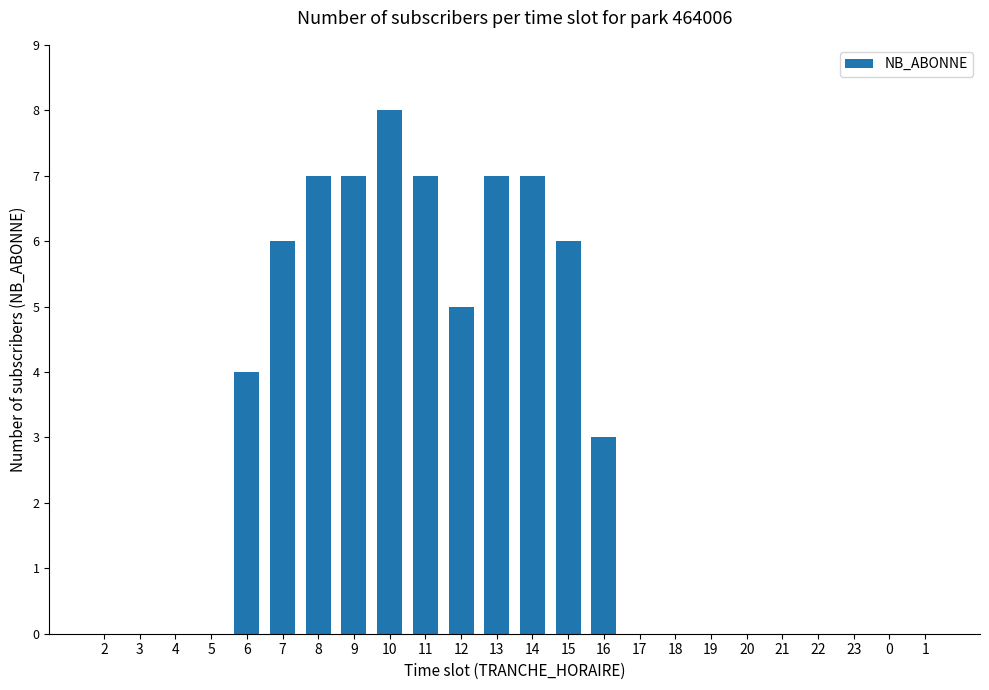

How many distinct data groups are displayed?

1